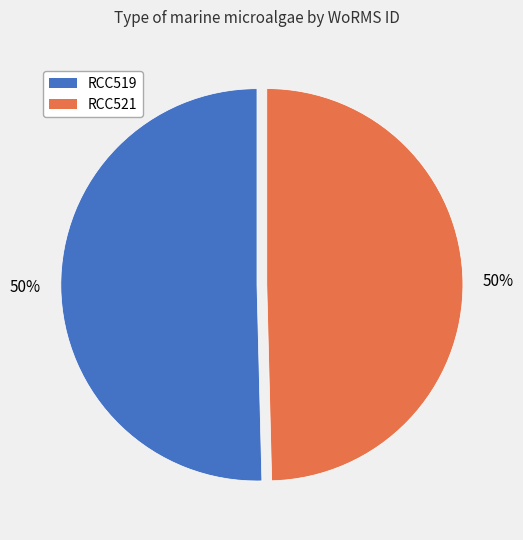

The RCC521 slice represents 50% of the pie. True or false?

True